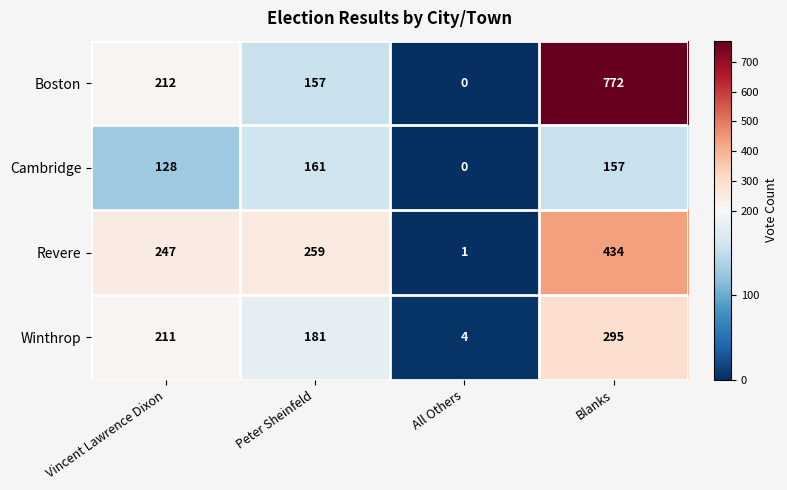

Where is Winthrop nearest to the value 149?

Peter Sheinfeld